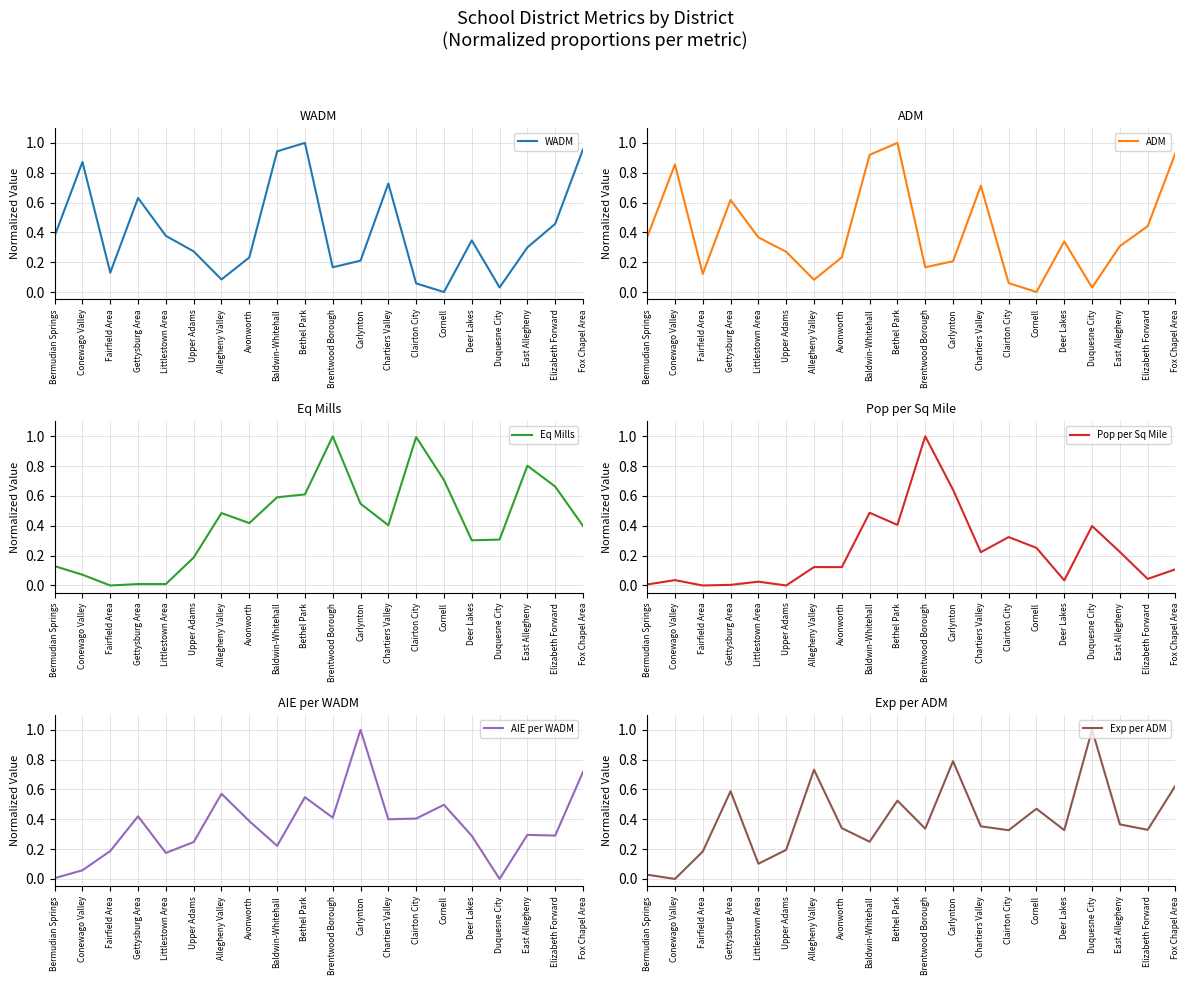

Which series has the largest total across all categories?

Eq Mills